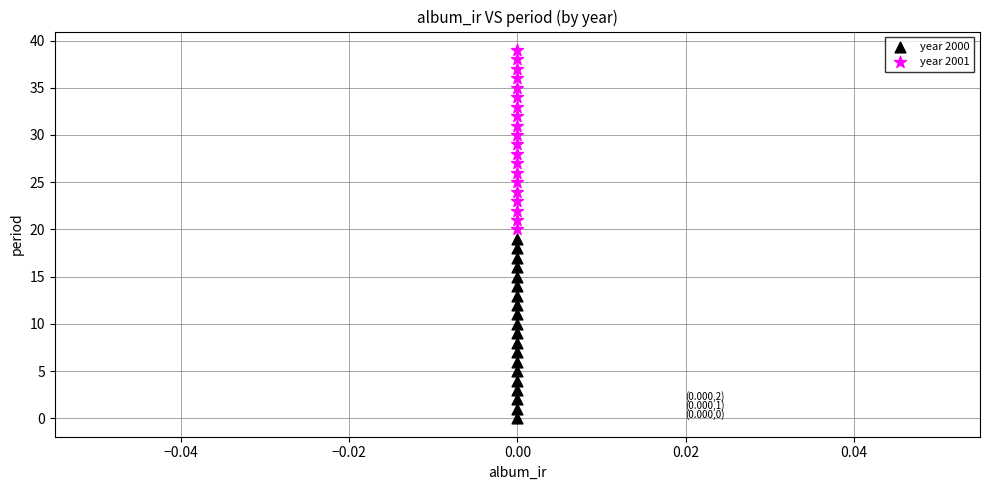

Across all data points, what is the range of Y values (max minus min)?

39